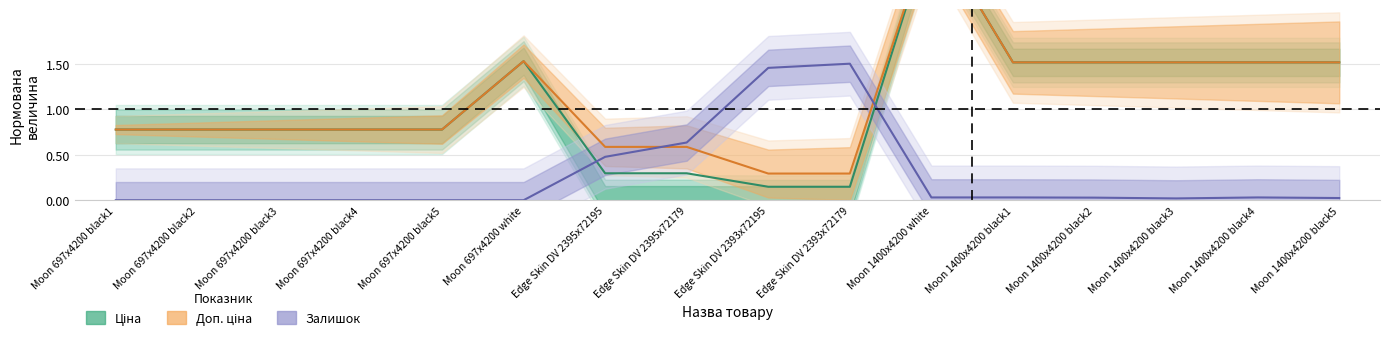

What is the average value of the Залишок series?

0.3